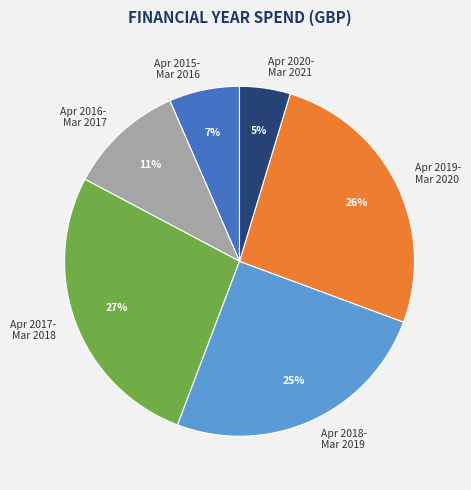

Approximately how many times larger is the value at Apr 2019- Mar 2020 compared to Apr 2016- Mar 2017?

2.4